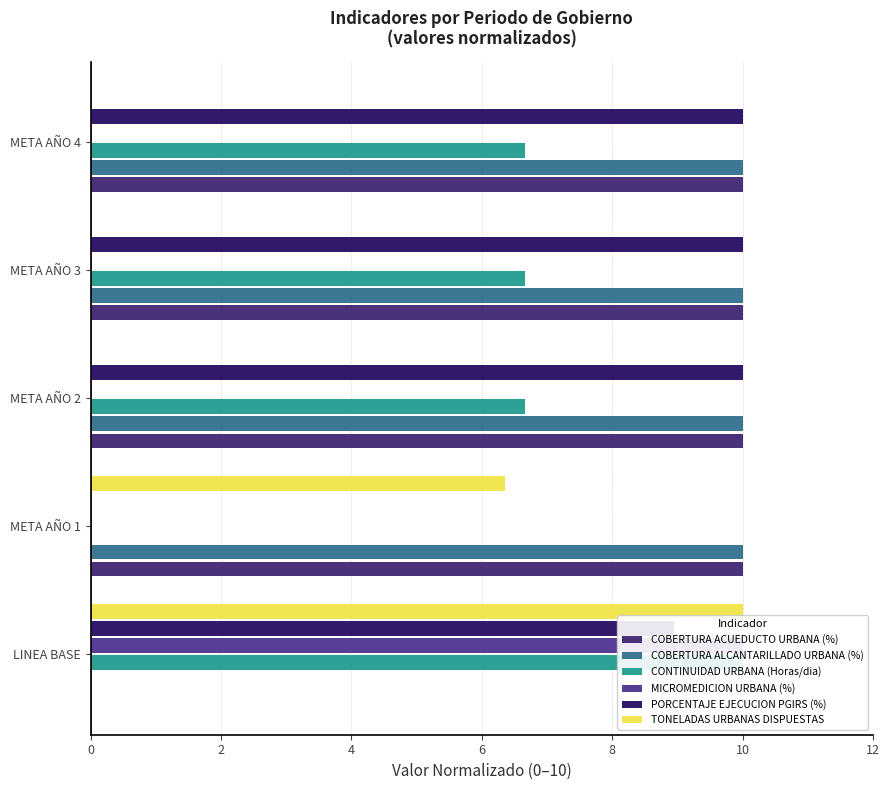

Reading left to right, extract all data points from this chart.

COBERTURA ACUEDUCTO URBANA (%): 0.0	10.0	10.0	10.0	10.0
COBERTURA ALCANTARILLADO URBANA (%): 0.0	10.0	10.0	10.0	10.0
CONTINUIDAD URBANA (Horas/dia): 10.0	0.0	6.7	6.7	6.7
MICROMEDICION URBANA (%): 10.0	0.0	0.0	0.0	0.0
PORCENTAJE EJECUCION PGIRS (%): 8.9	0.0	10.0	10.0	10.0
TONELADAS URBANAS DISPUESTAS: 10.0	6.4	0.0	0.0	0.0